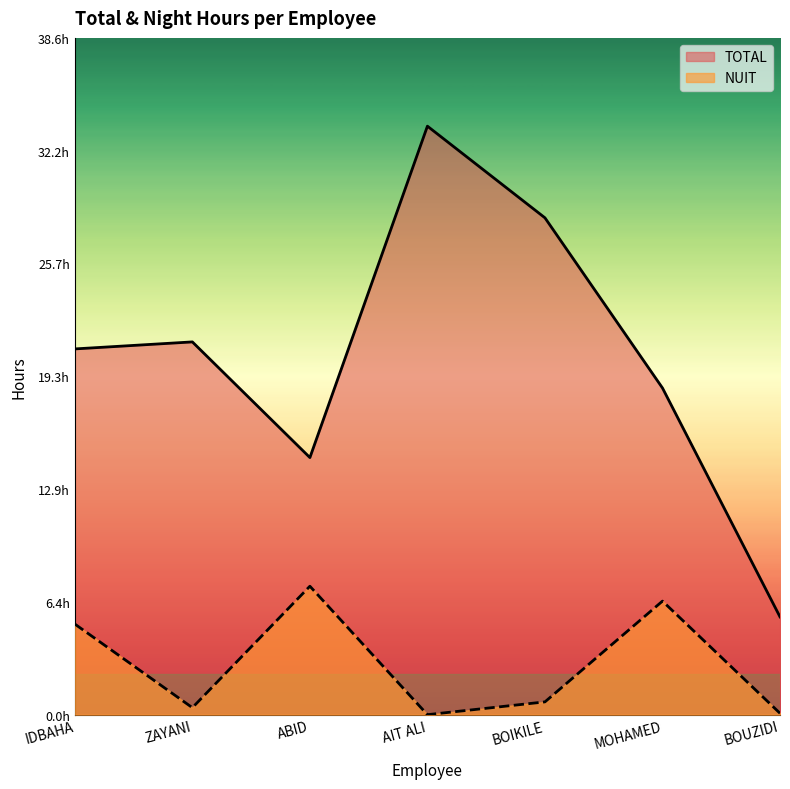

True or false: NUIT and TOTAL cross at least once.

False